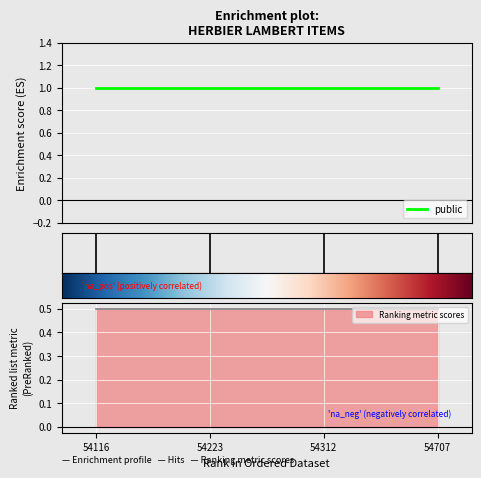

What is the approximate value of public at 54223?

1